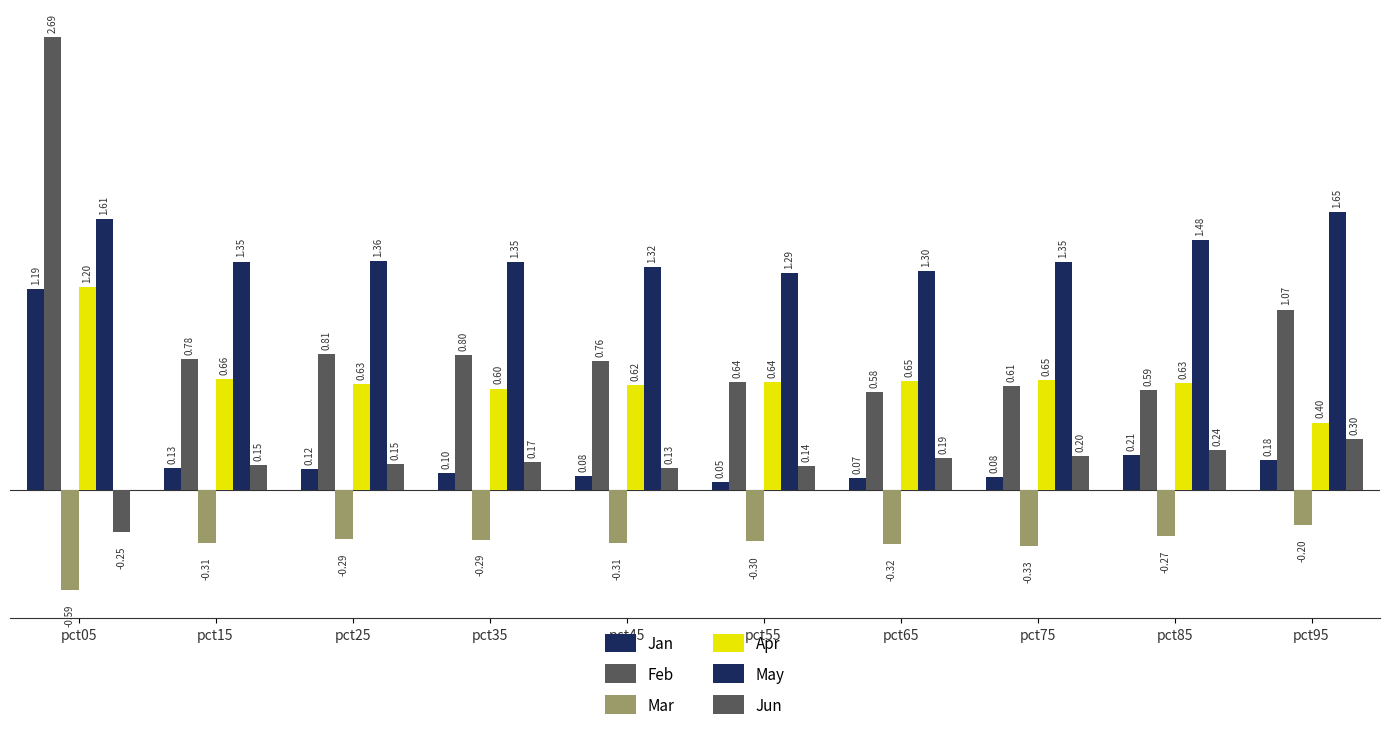

Is the value of Jun at pct55 greater than the value of Apr at pct95?

No